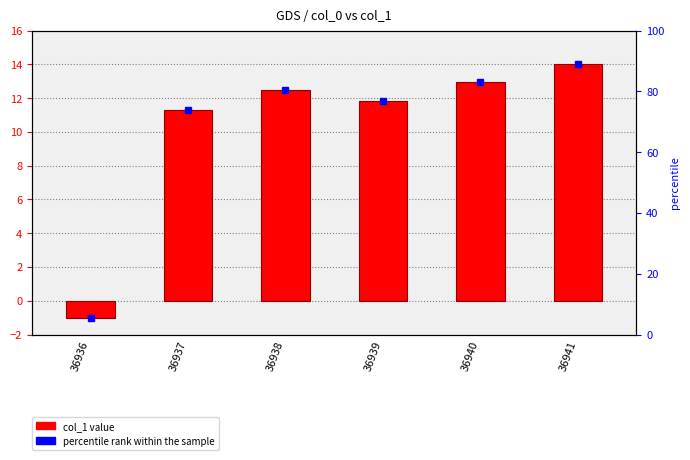

The value at 36937 is 11.3. True or false?

True